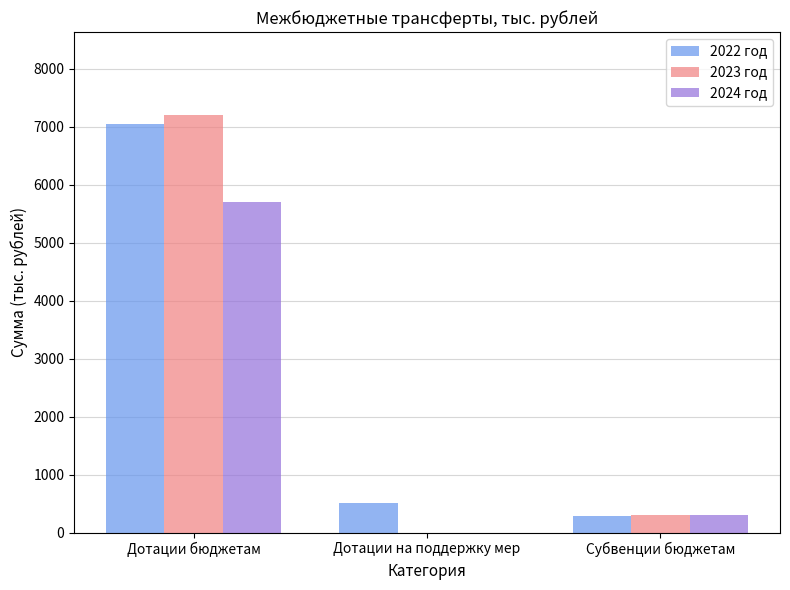

True or false: 2022 год has a value of 12359.1 at Дотации бюджетам.

False